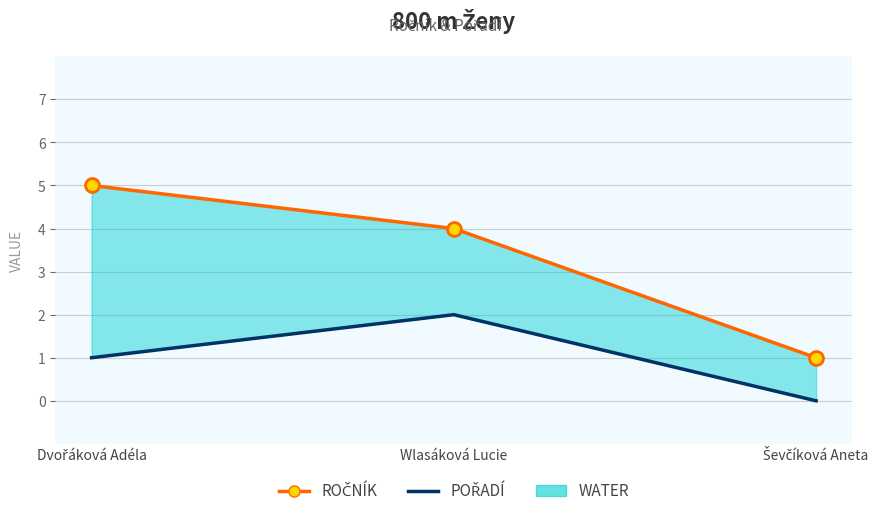

What is the lowest value of the Ročník series?

1